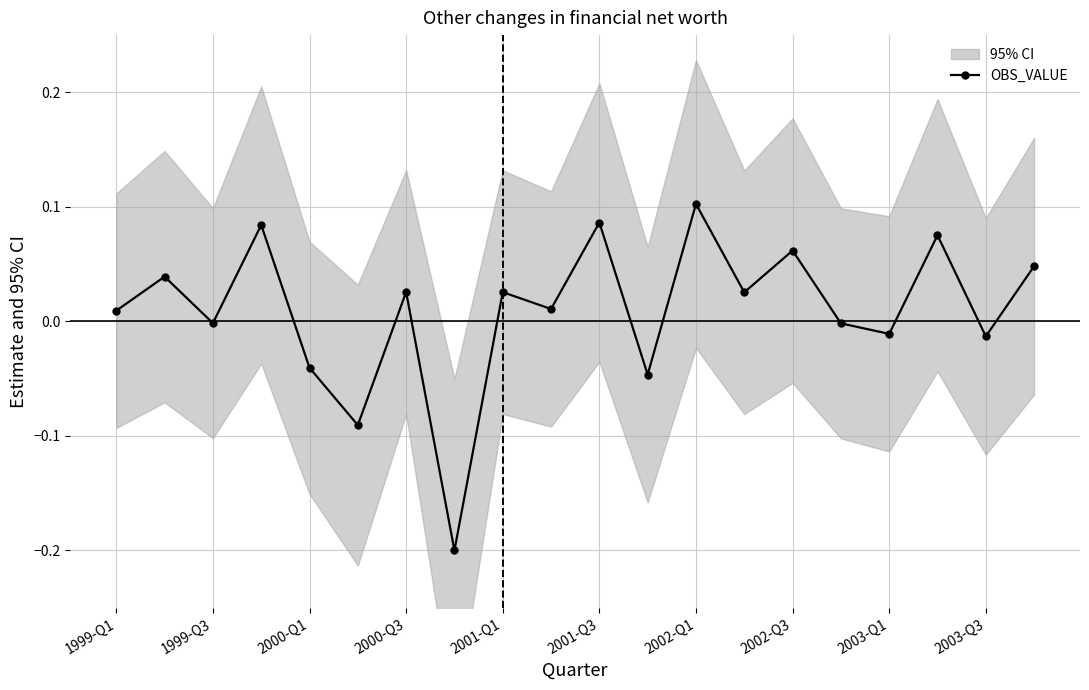

How many interior local peaks (higher than both neighbors) does the data have?

8